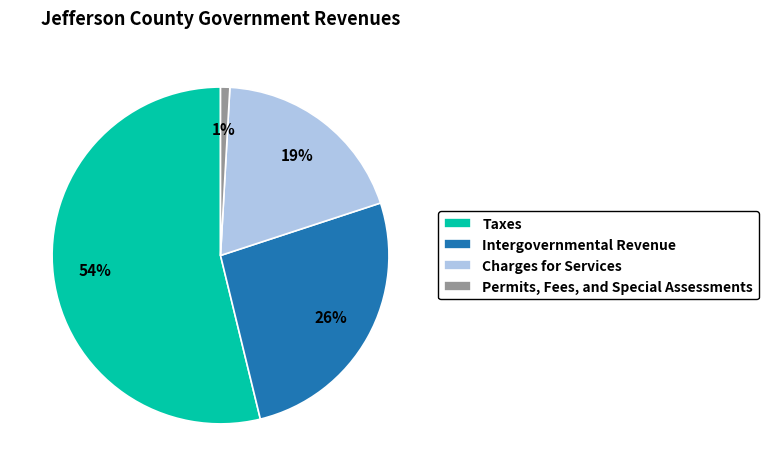

To the nearest percent, what percentage of the pie is Permits, Fees, and Special Assessments?

1%